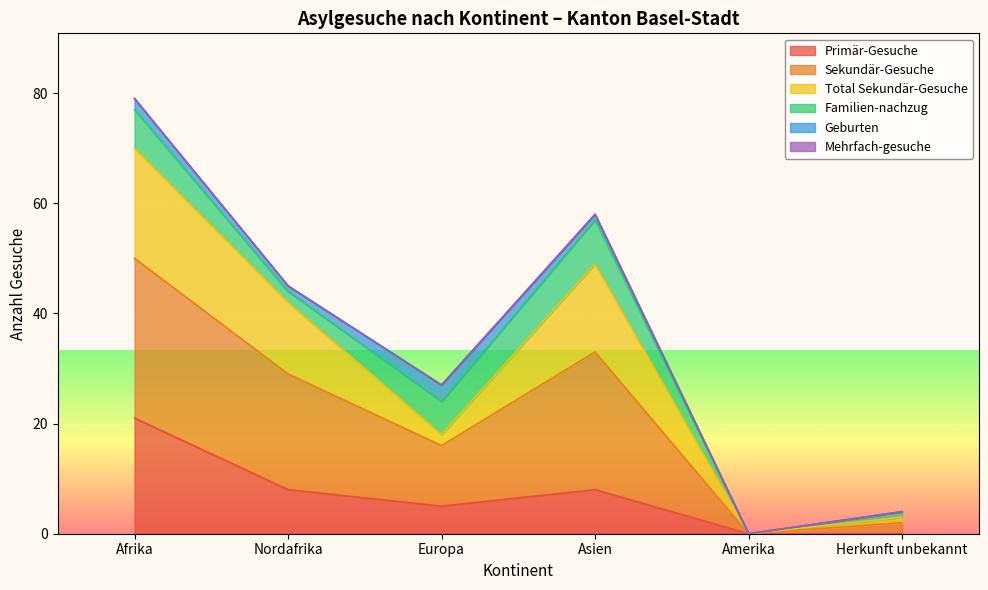

Does the chart display data point markers on the line(s)?

No